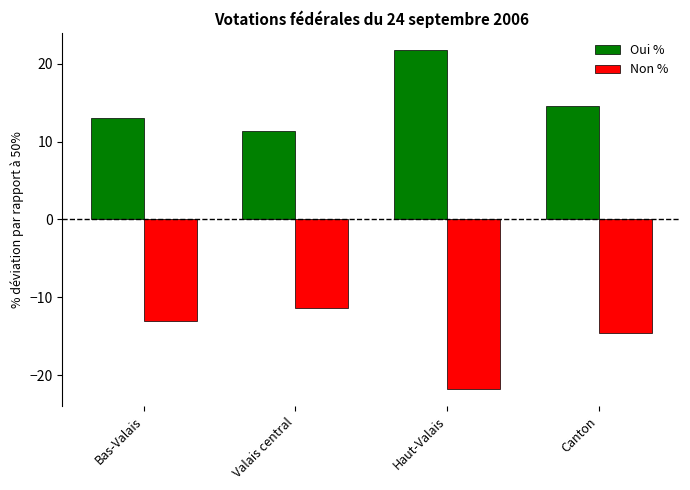

Reading left to right, transcribe all the data shown in this chart.

Oui %: 13.0	11.3	21.8	14.6
Non %: -13.0	-11.3	-21.8	-14.6